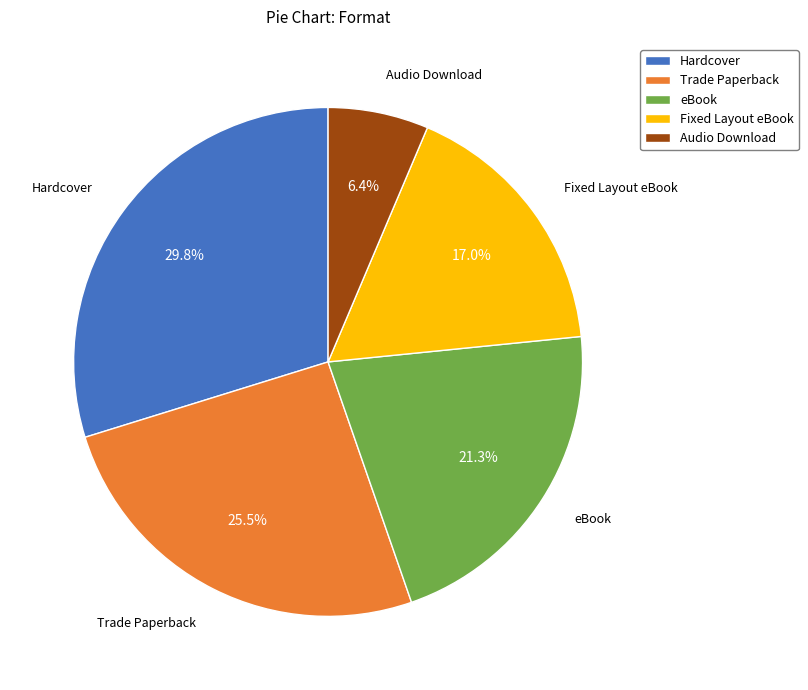

Combined, what portion of the pie is Audio Download and eBook?

27.7%